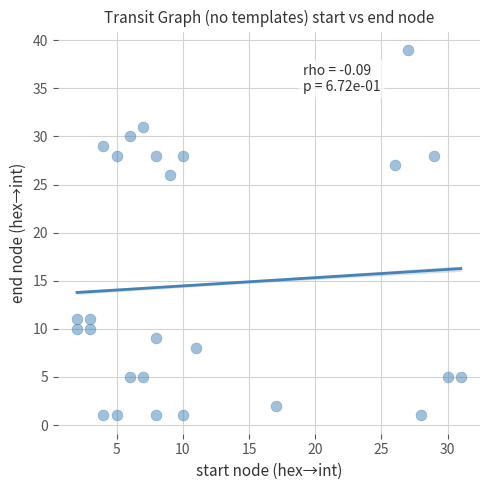

What is the range of Y values (max minus min)?

38